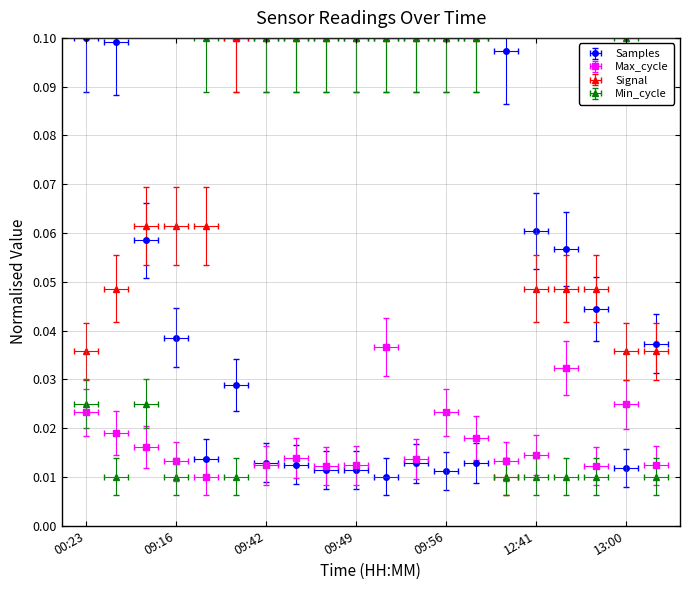

At 09:47, list the series in order from largest to smallest.

Signal, Min_cycle, Max_cycle, Samples